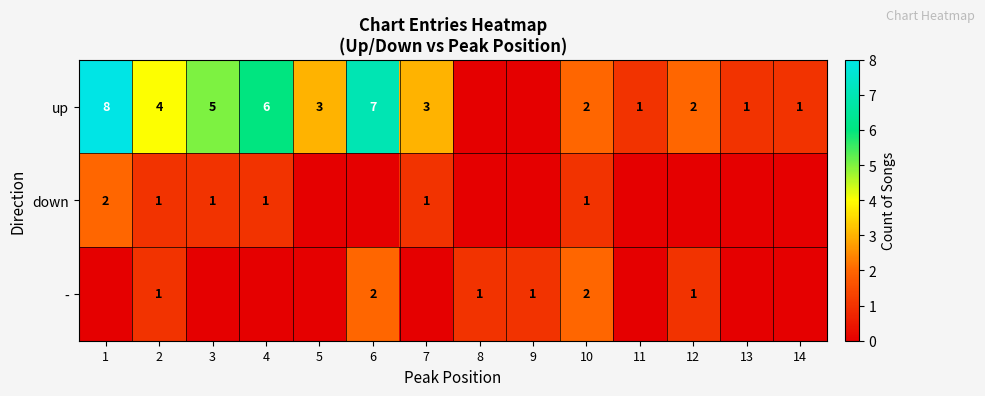

At how many categories does at least one series exceed 4?

4